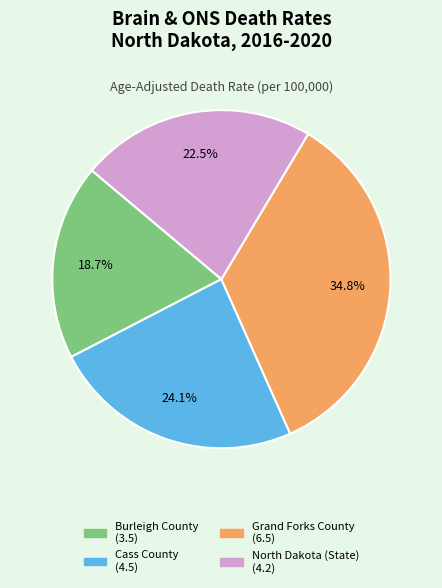

Which slice is the smallest?

Burleigh County